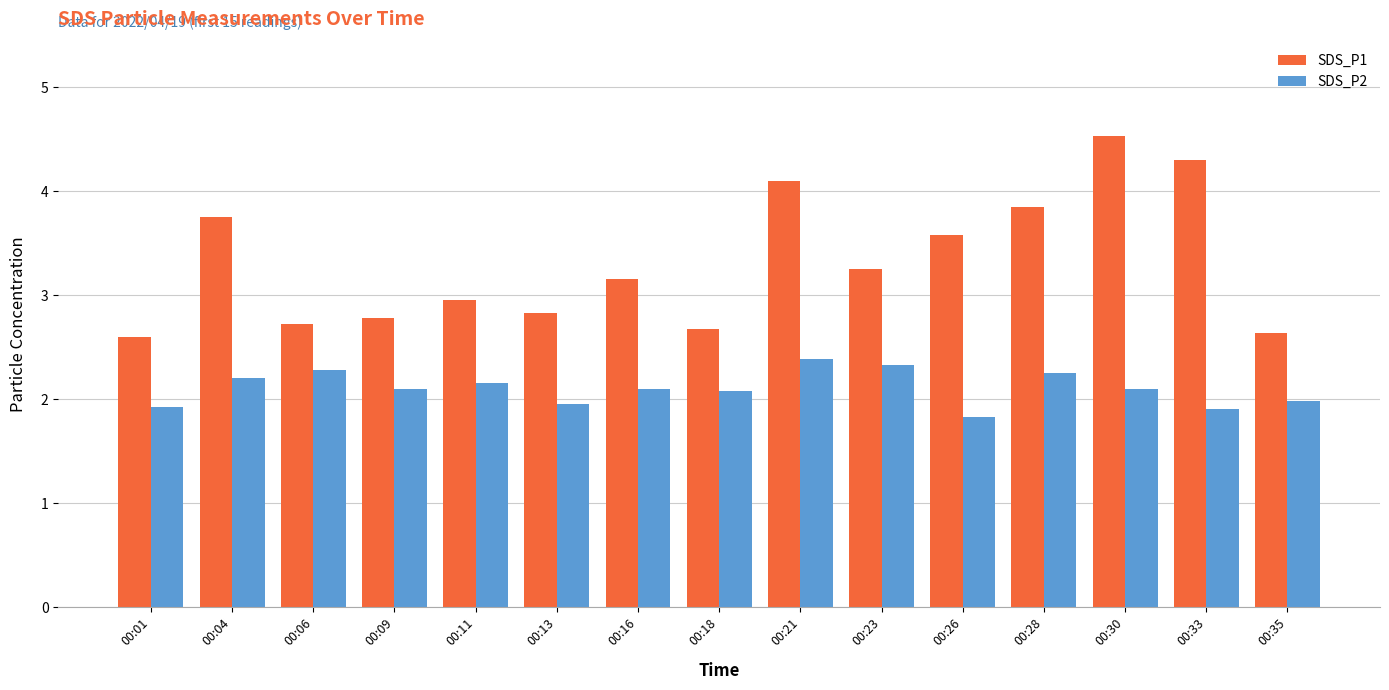

Rank the series by their maximum value, from lowest to highest.

SDS_P2, SDS_P1